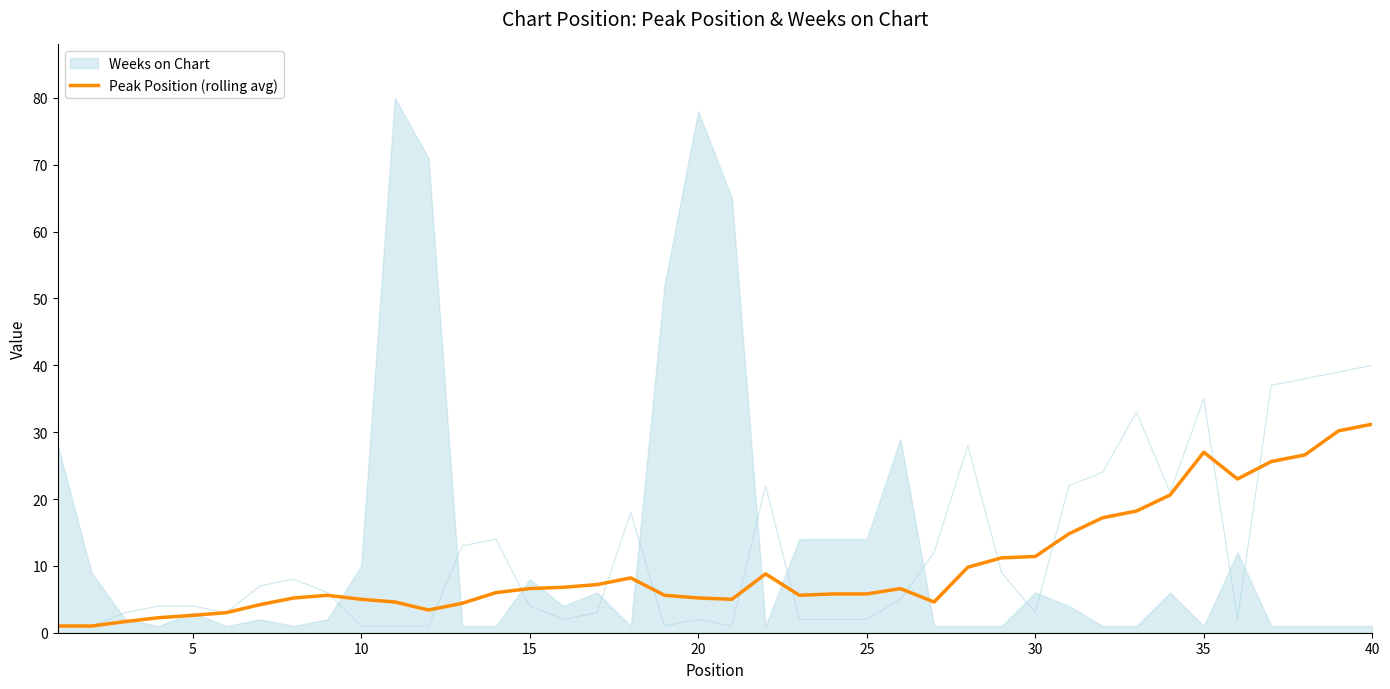

The Peak Position (rolling avg) series shows 4.3 at 30. True or false?

False